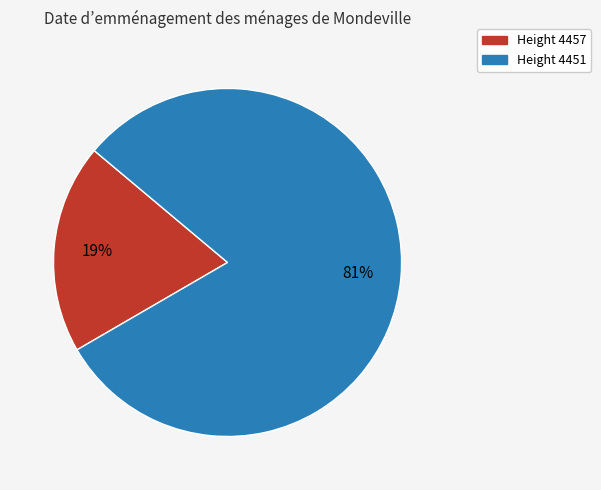

Rank the categories by value from highest to lowest.

Height 4451, Height 4457